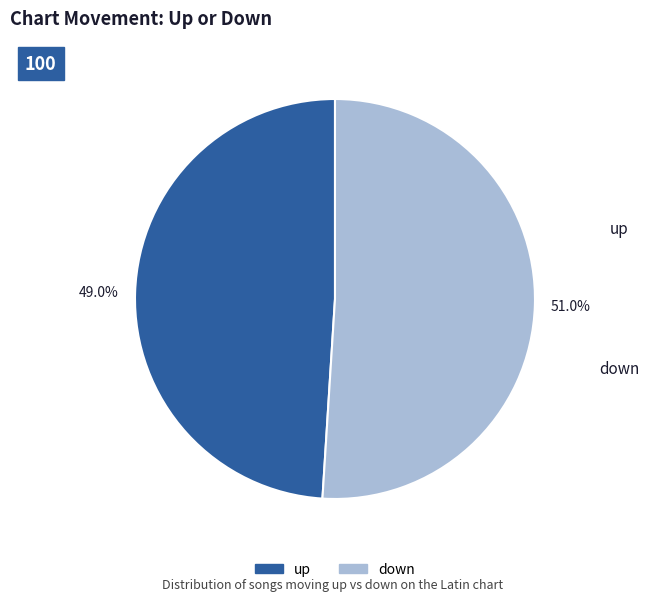

How many slices are in this pie chart?

2